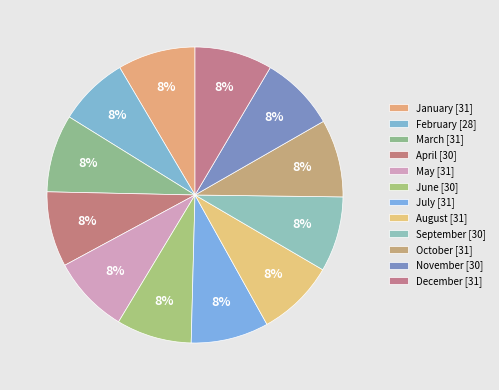

How much of the chart is everything except July?

91.5%